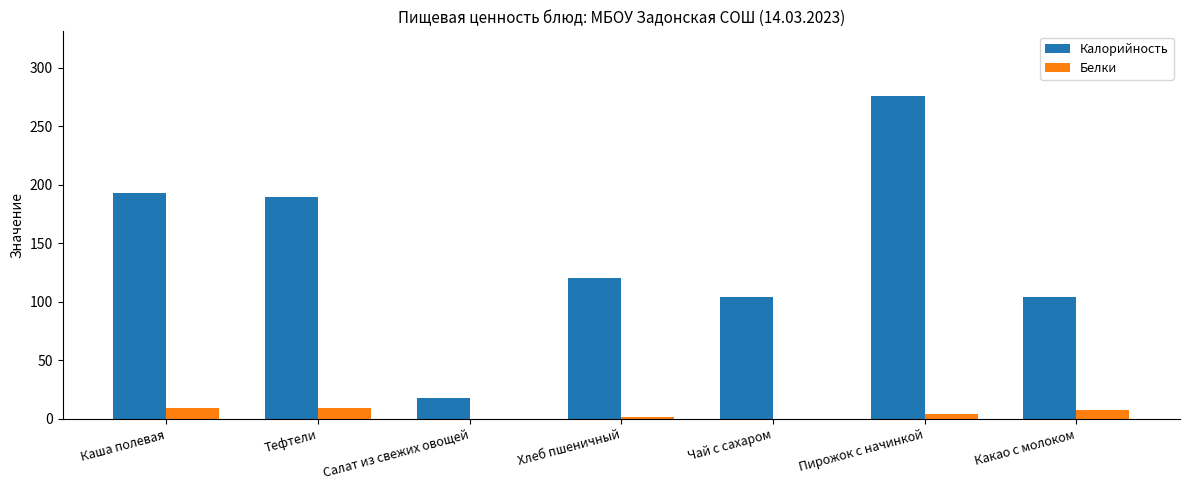

What is the sum of the Калорийность values at Пирожок с начинкой and Тефтели?

466